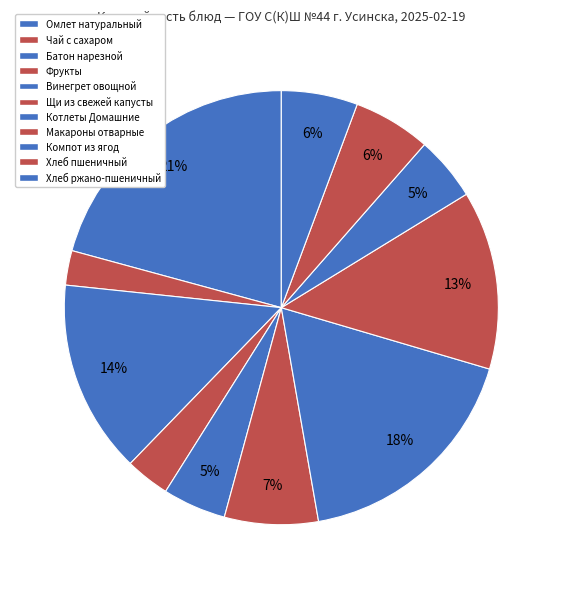

The Компот из ягод slice represents 5% of the pie. True or false?

True